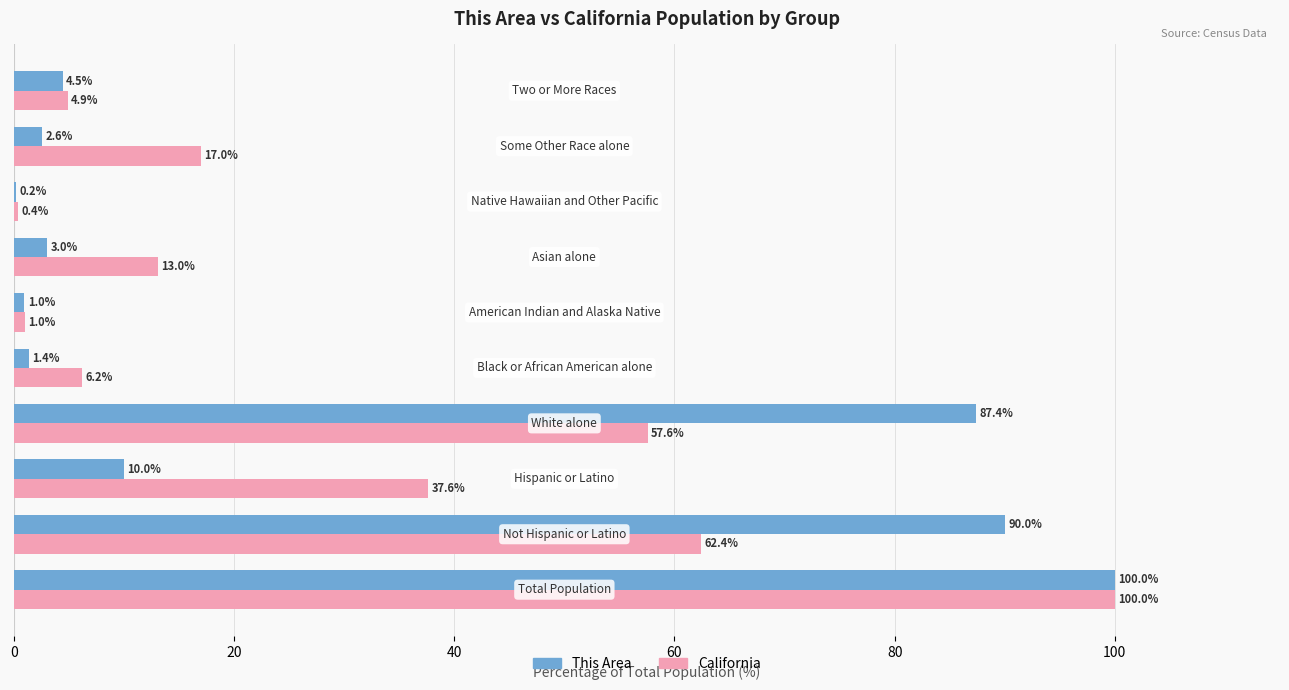

Count the number of data series in this chart.

2